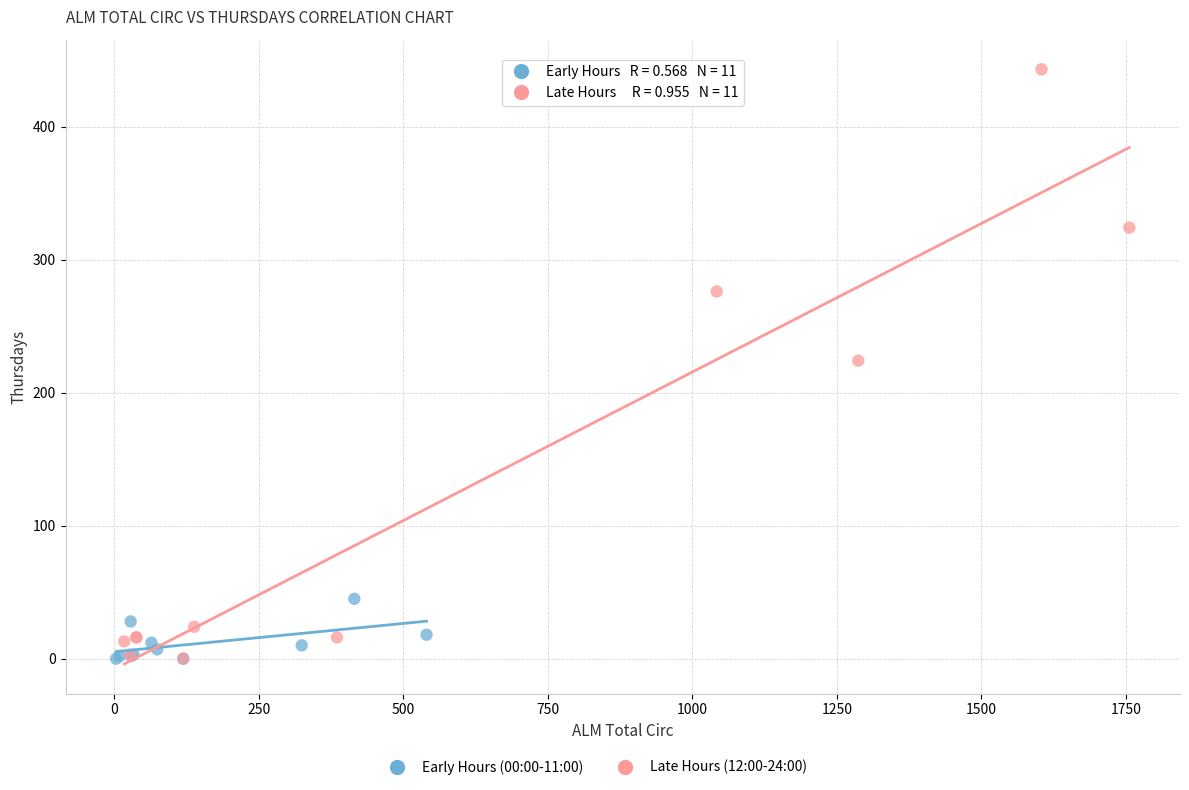

Which series has the largest Y range (max minus min)?

Late Hours (12:00-24:00)